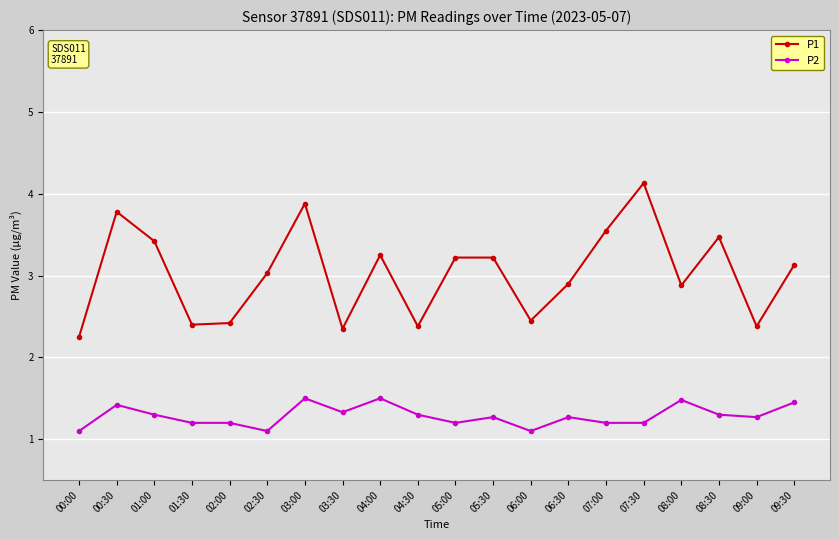

The P1 series shows 1.4 at 08:30. True or false?

False